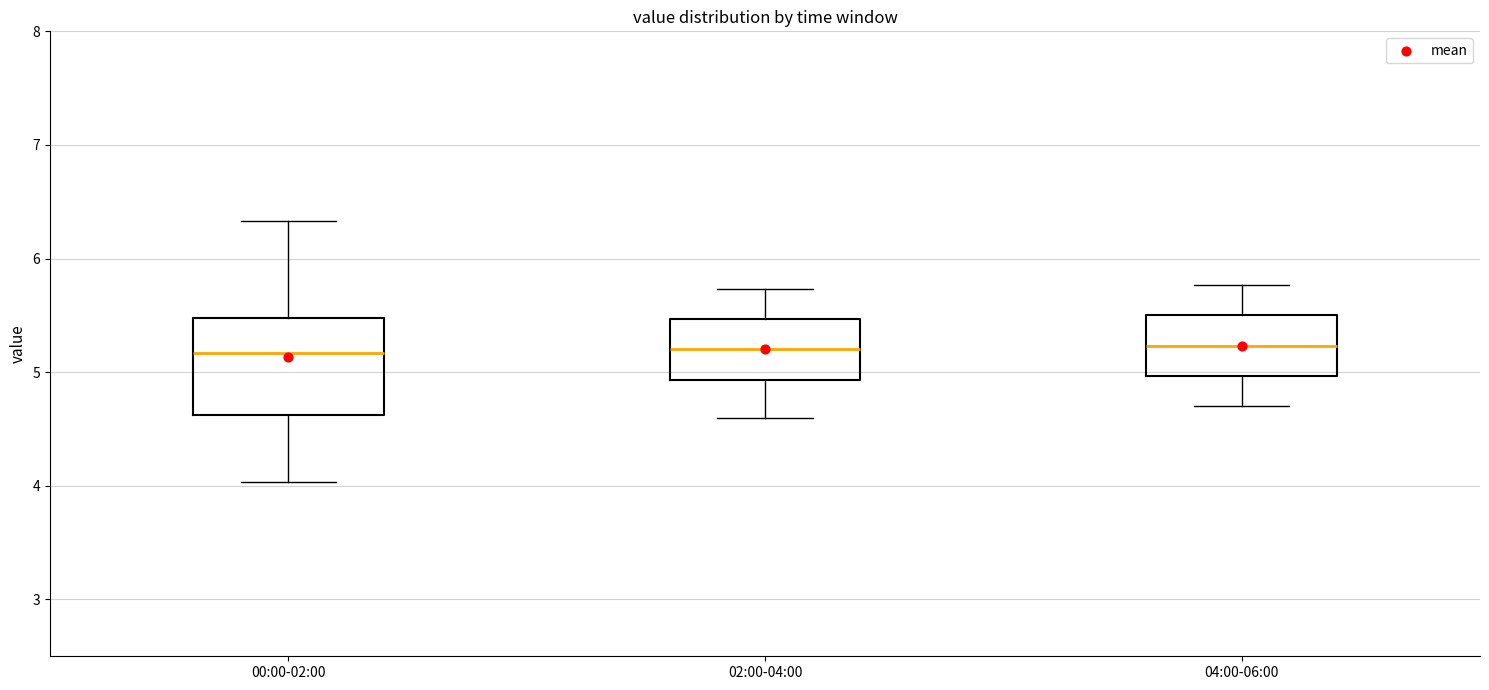

Where does the lower whisker of the box for 02:00-04:00 end on the y-axis? The values are not printed on the chart, so give them approximately, as read against the axis.

4.6